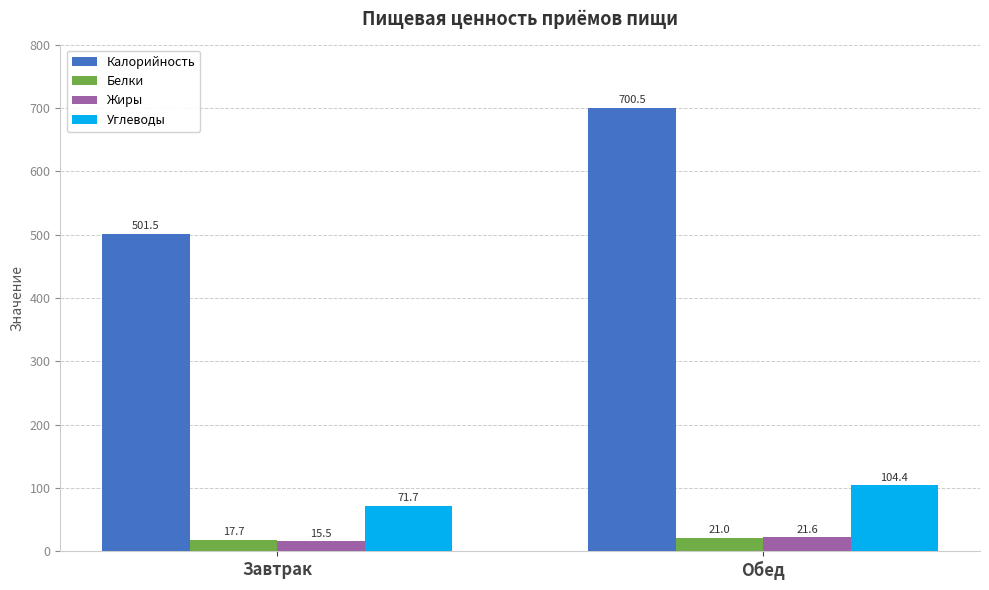

At which label is Углеводы closest to 88?

Завтрак